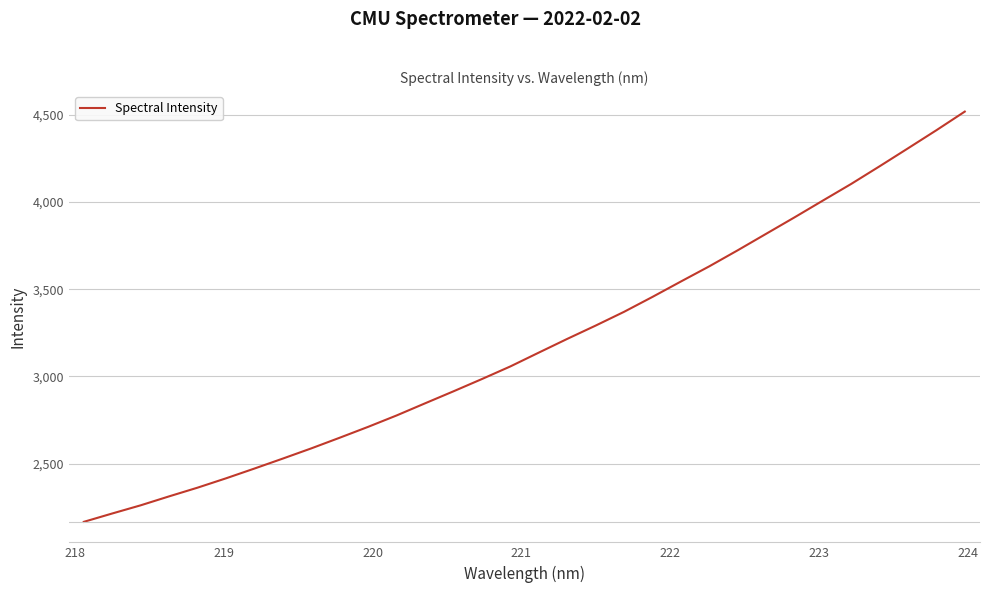

What is the minimum value shown in the chart?

2166.7